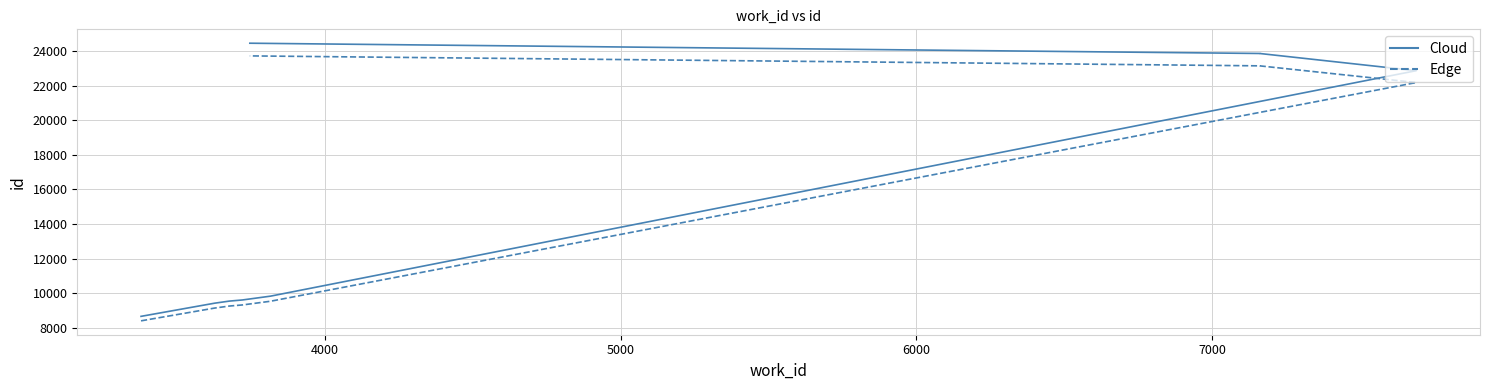

Is it true that Edge equals 32194.5 at 9?

False